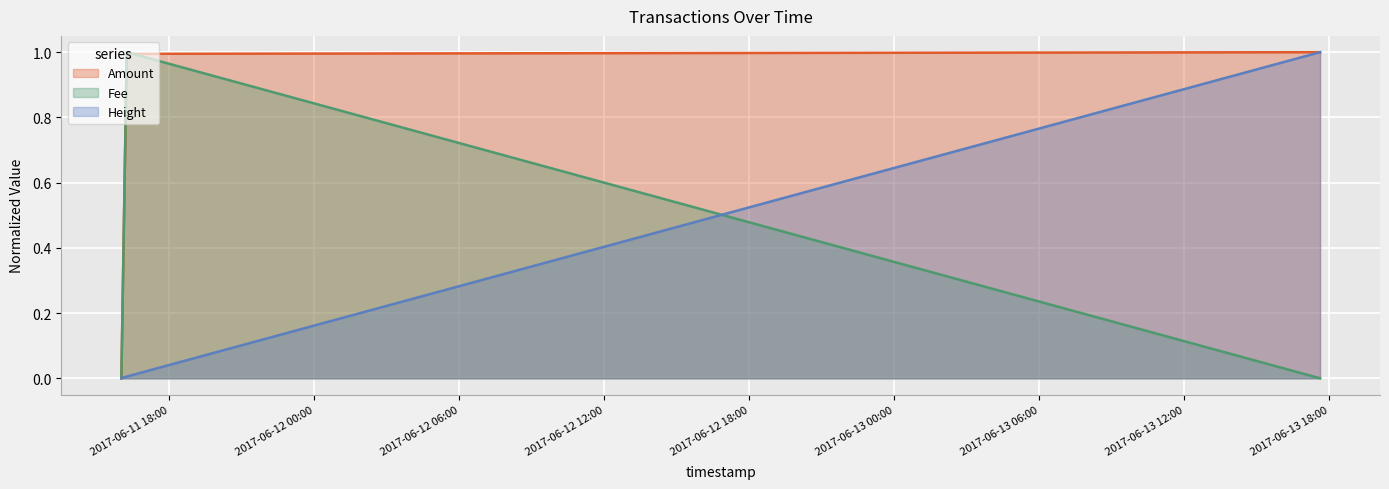

Which category has the lowest value in the Height series?

2017-06-11 16:01:06